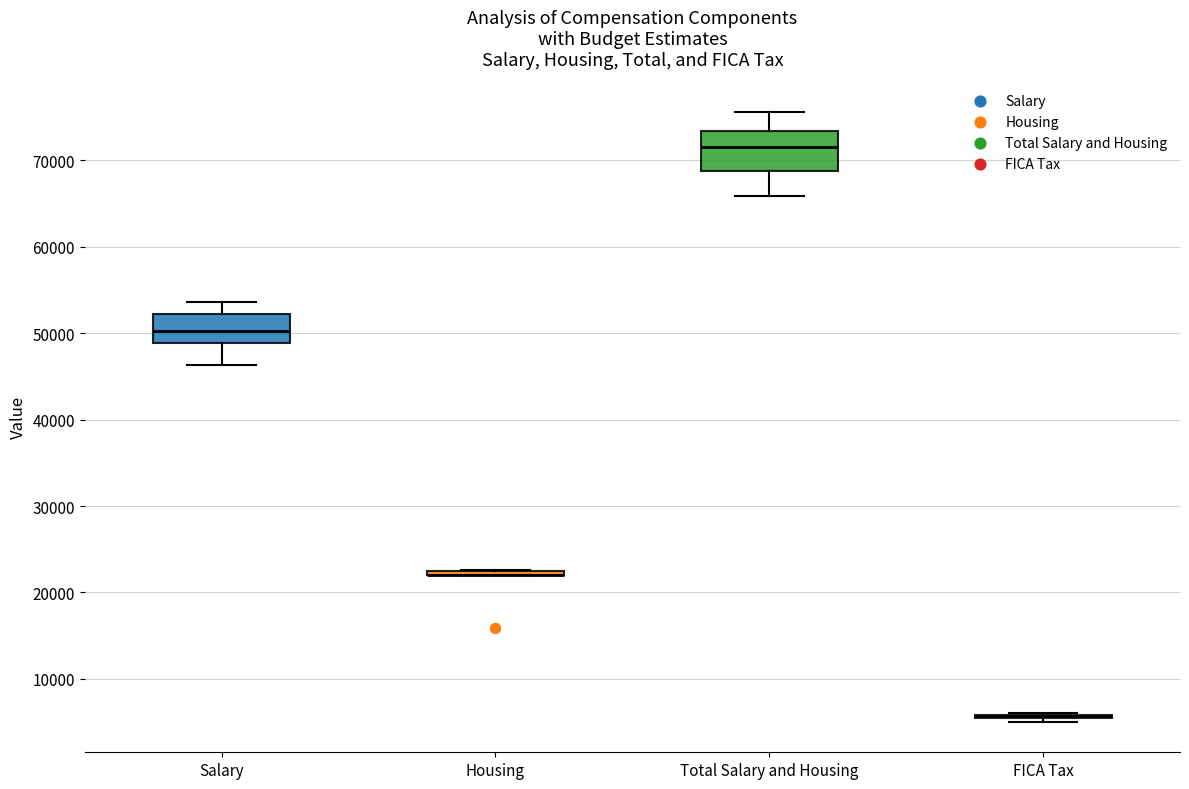

Comparing the boxes themselves (not the whiskers), which one is the tallest?

Total Salary and Housing